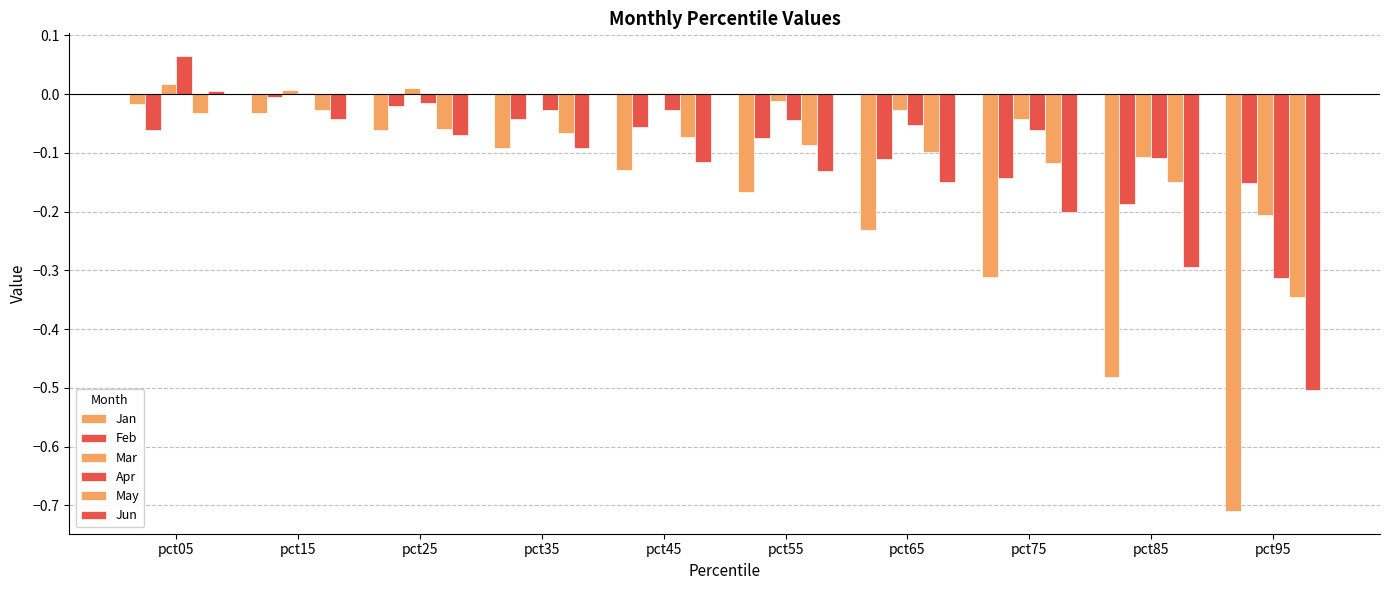

What is the value of the Feb bar at the 8th from the left?

-0.1